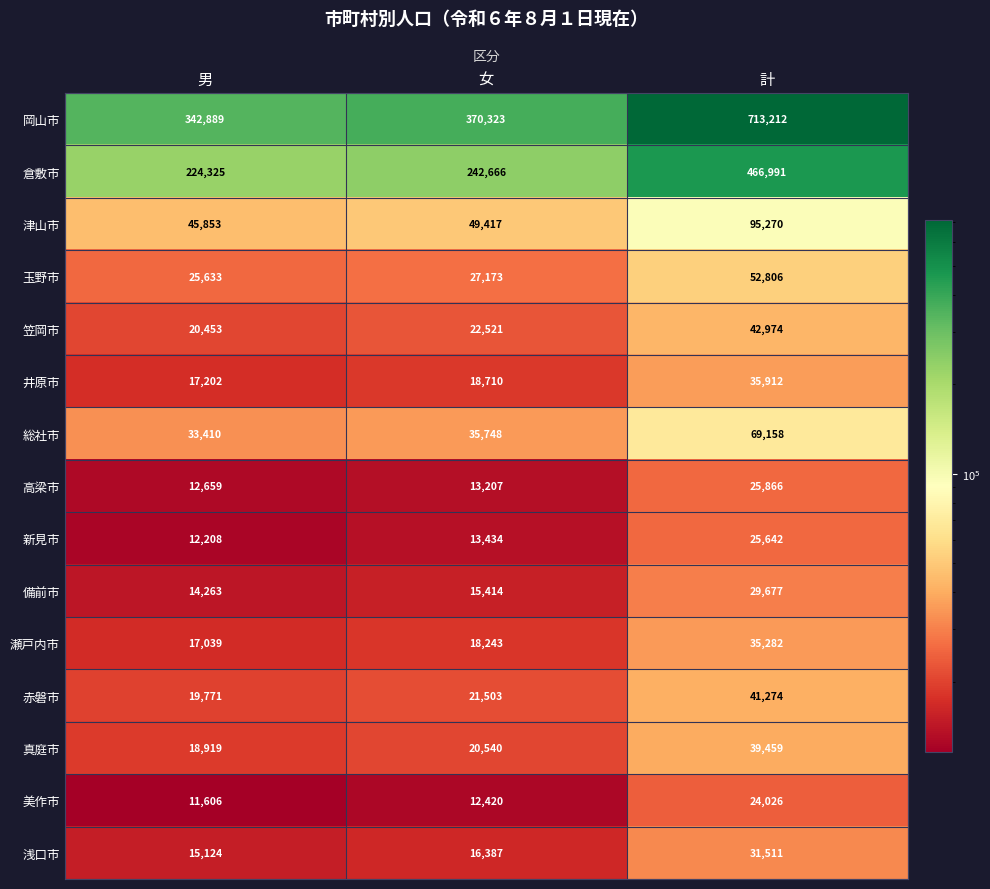

Between 女 and 計, which series saw the biggest shift?

岡山市